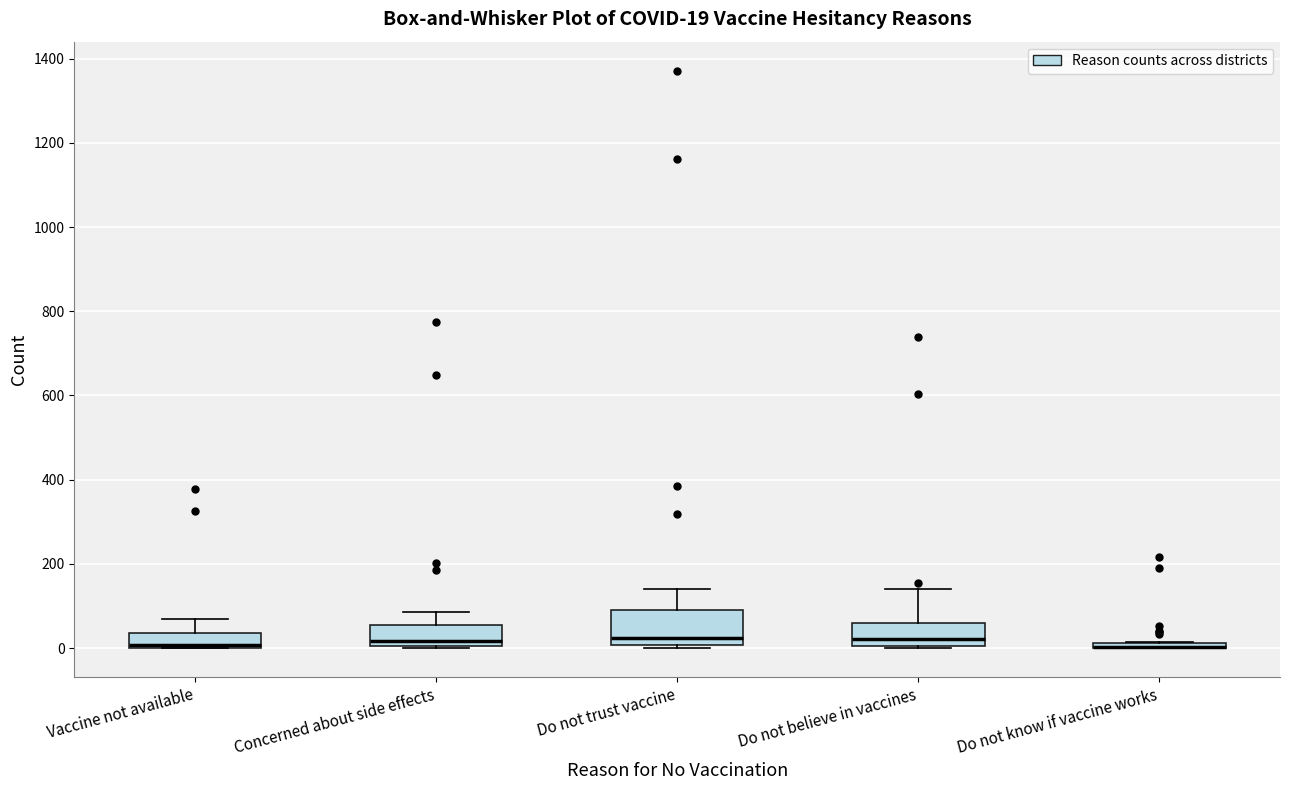

Which box is the tallest, from its lower edge to its upper edge?

Do not trust vaccine